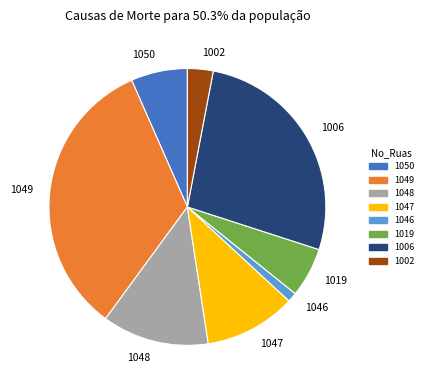

Is it true that 1047 is 11% of the pie?

True